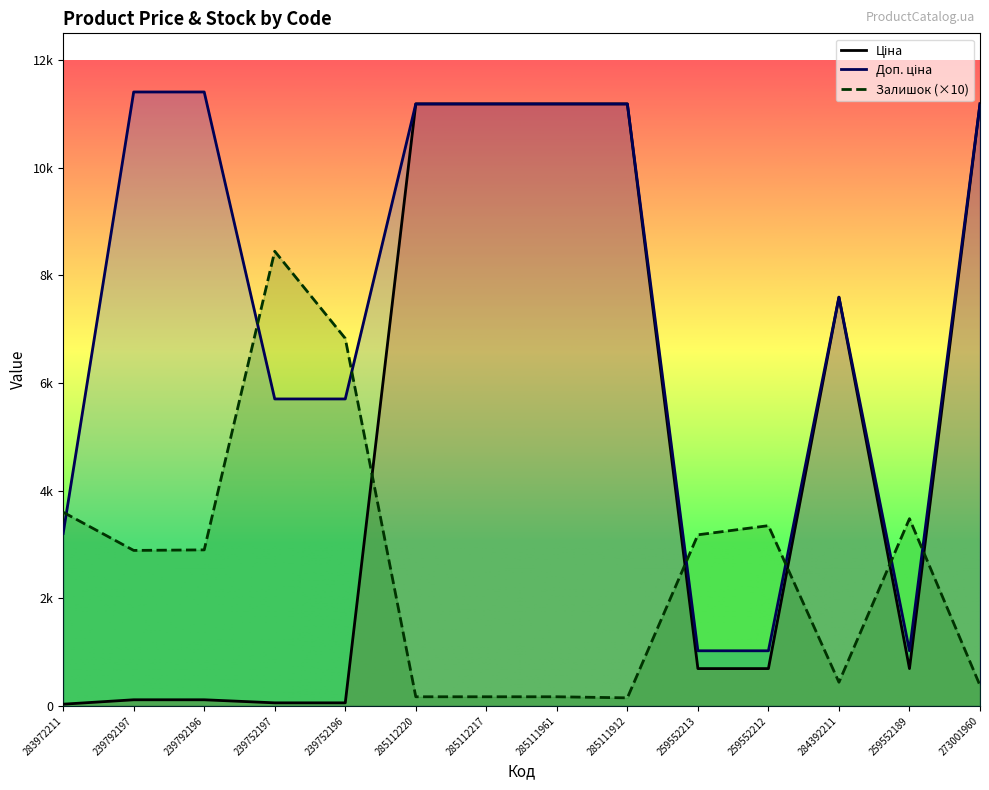

How many intersections are there between Залишок and Доп. ціна?

7